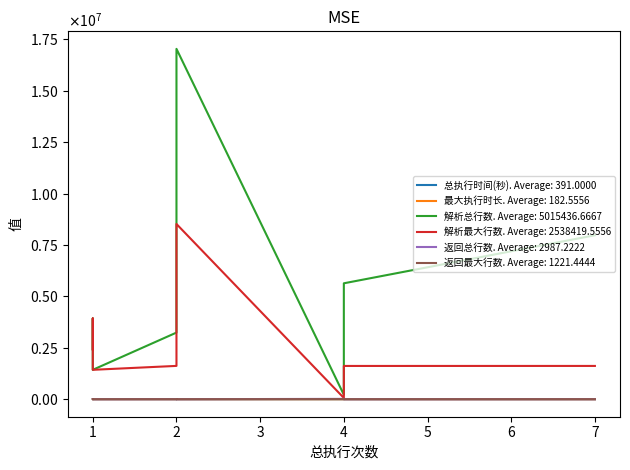

True or false: 解析总行数 and 返回总行数 intersect in this chart.

False